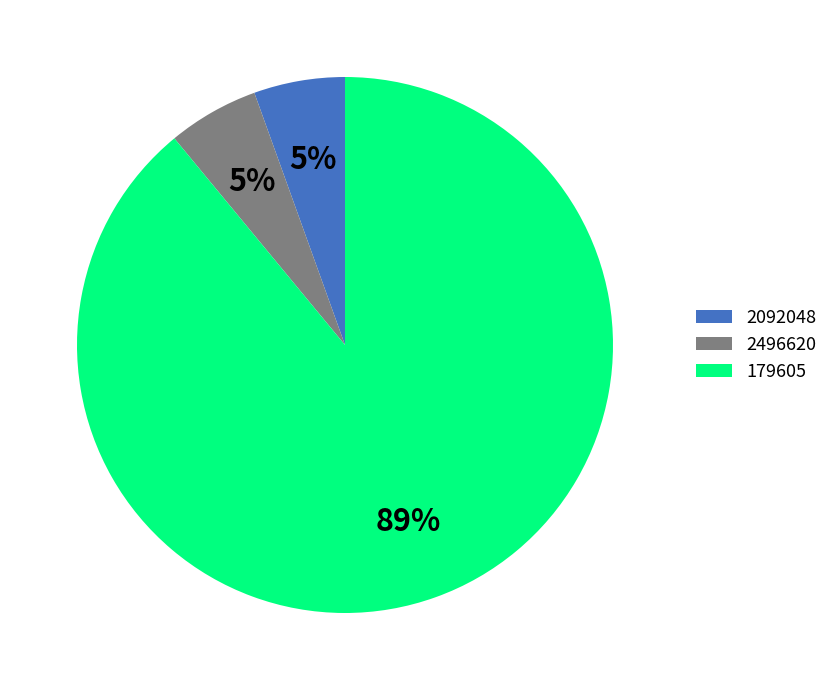

Does 2092048 account for over 50% of the chart?

No